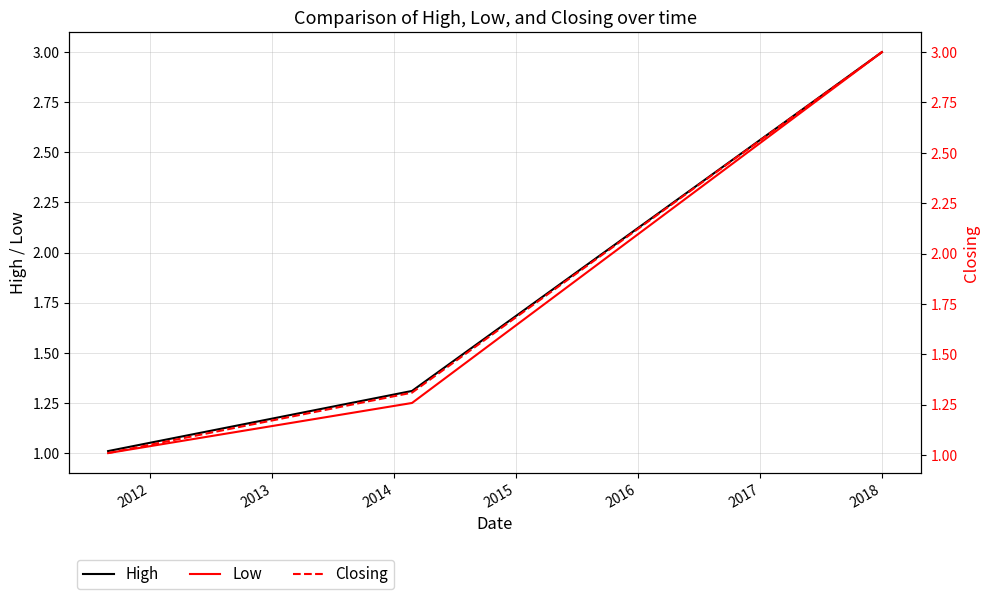

How many data points does each series have?

3